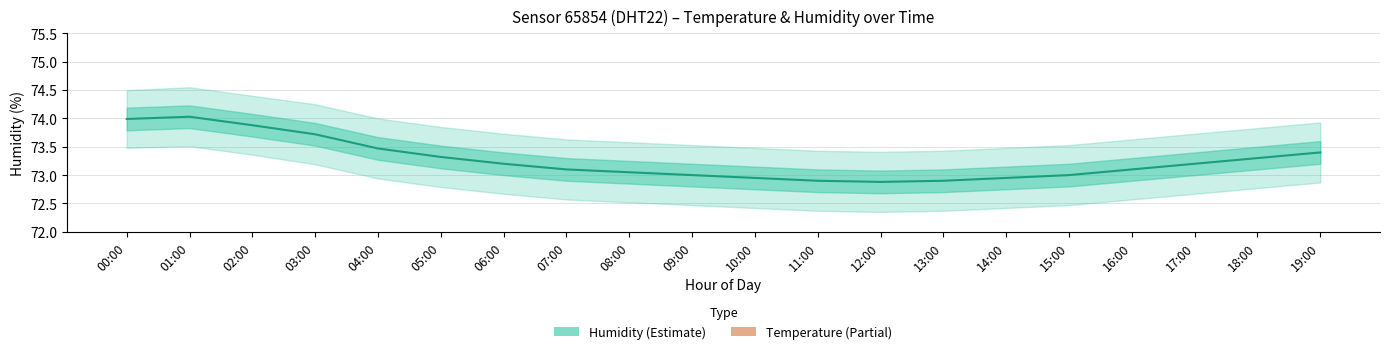

What is the approximate value of Humidity at 08:00?

73.0